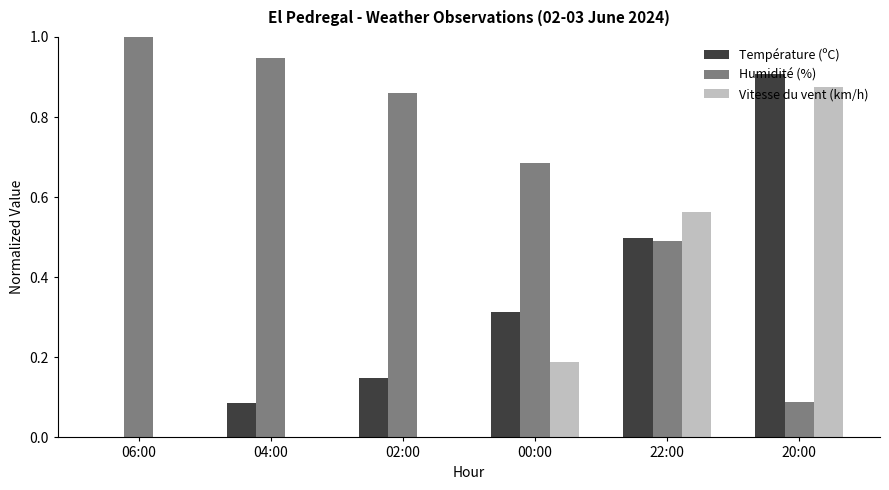

At which category is the sum across all series the highest?

20:00